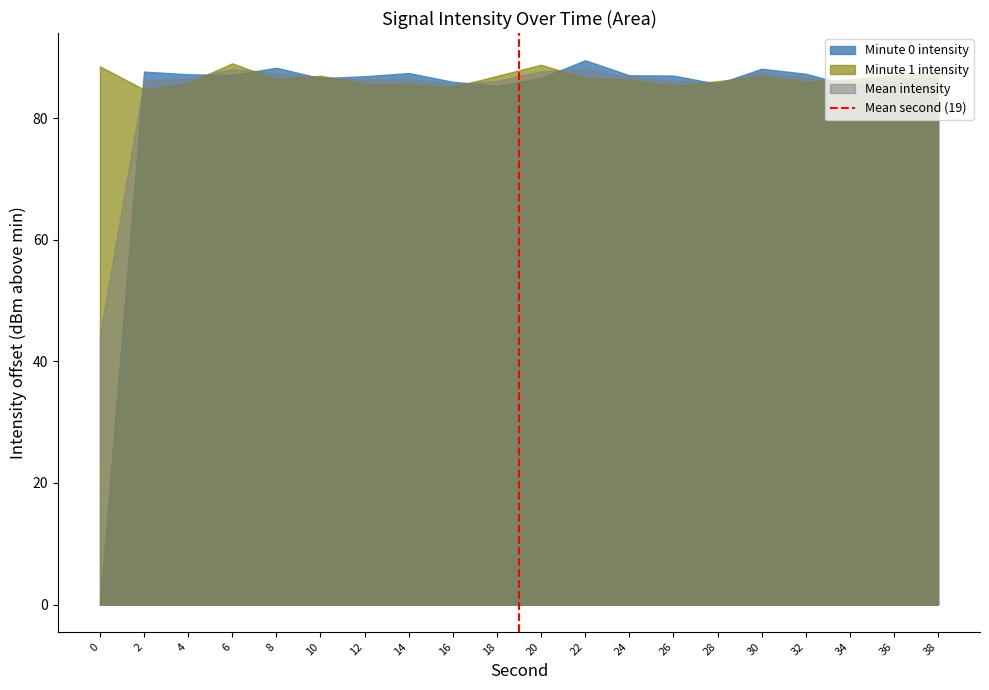

What is the total value across all series at 6?

264.2